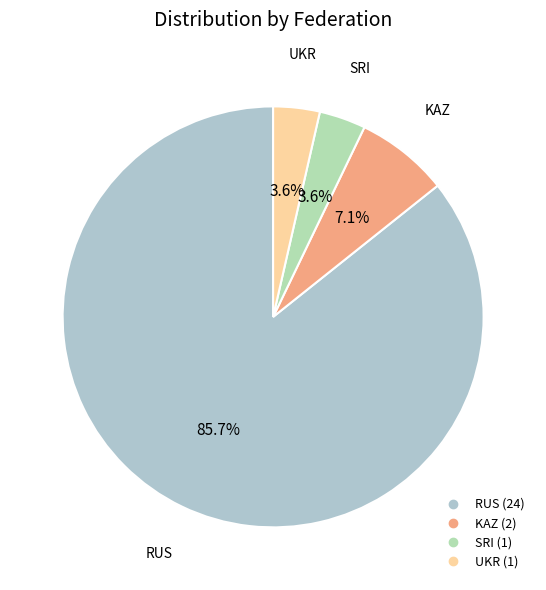

Which slice is the largest?

RUS